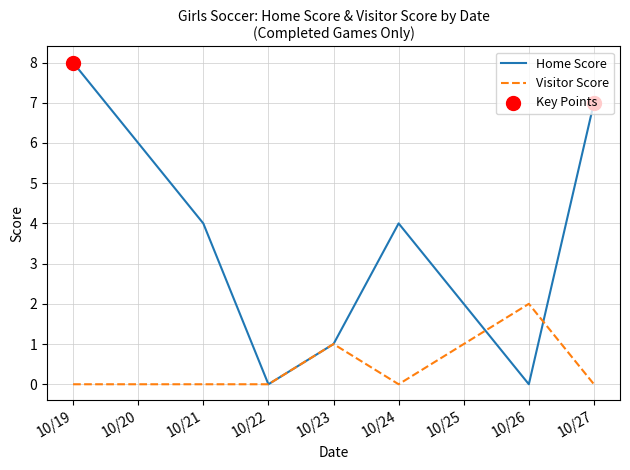

At which category is the sum across all series the highest?

10/19